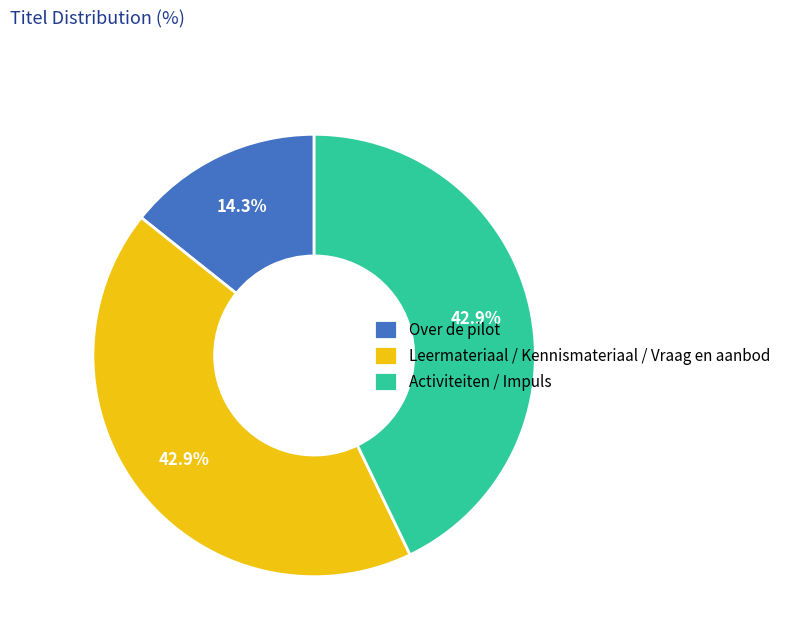

Is the sum of Leermateriaal / Kennismateriaal / Vraag en aanbod and Over de pilot greater than half?

Yes